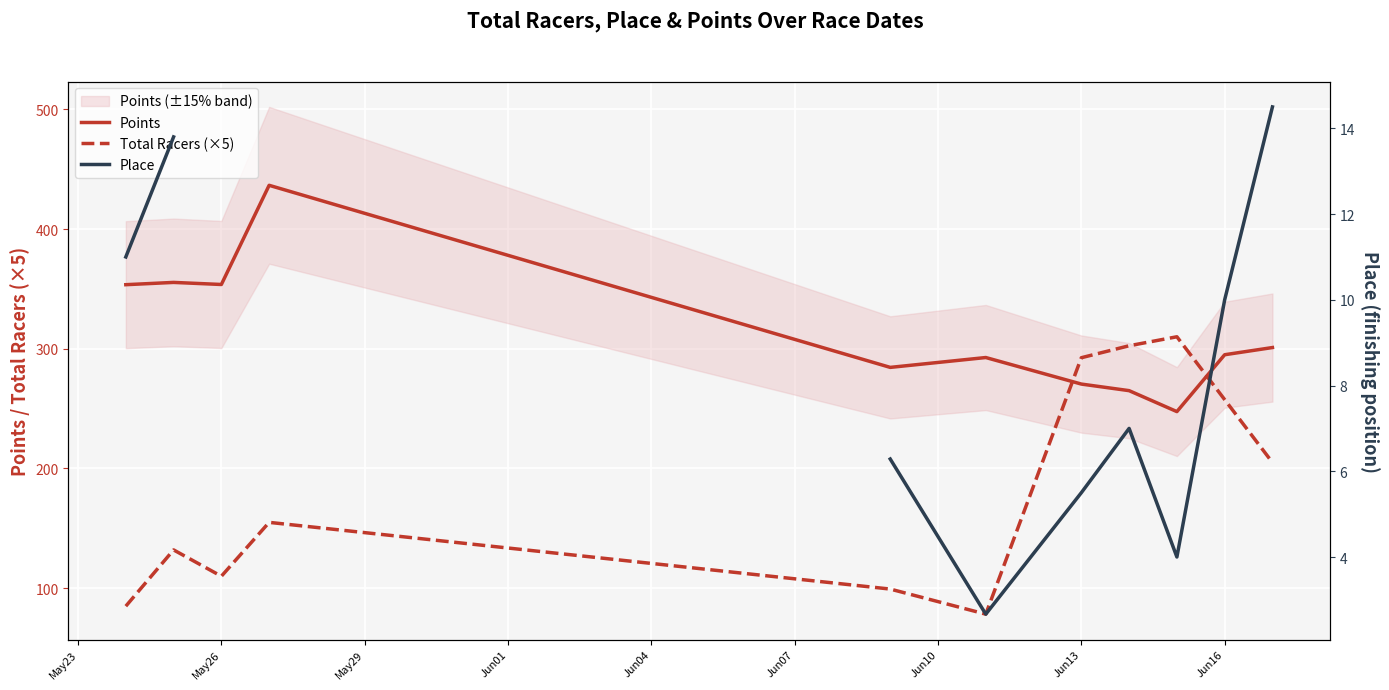

What is the minimum value for Points?

247.5